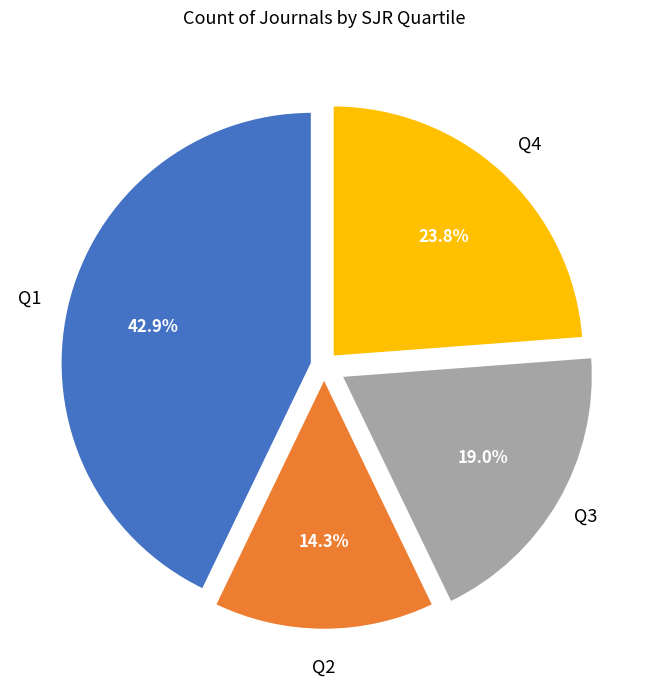

Is there any slice that represents more than half of the pie?

No